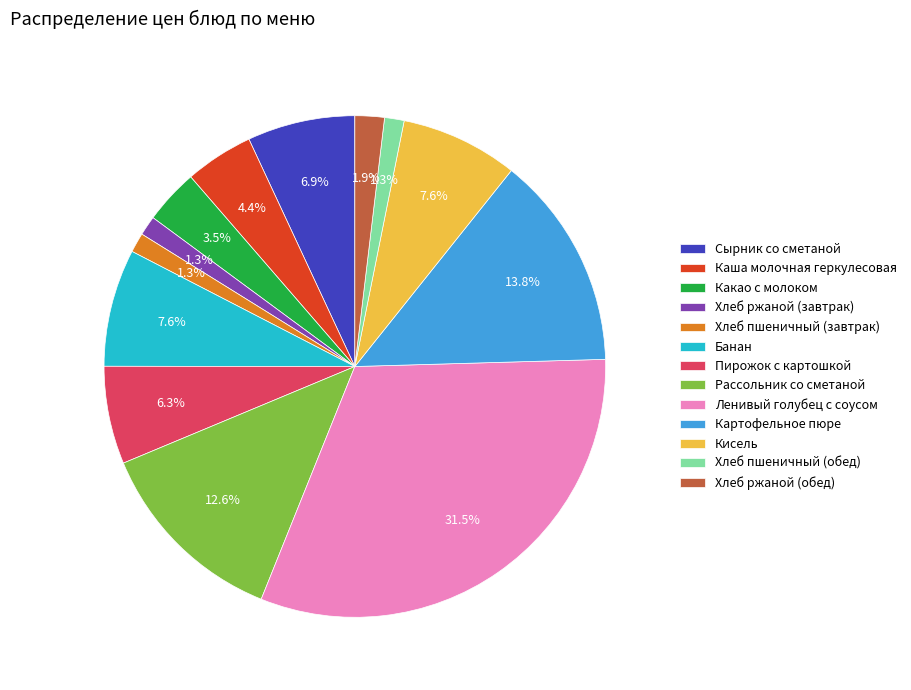

To the nearest percent, what is the difference between the Хлеб ржаной (обед) and Картофельное пюре slice percentages?

12%